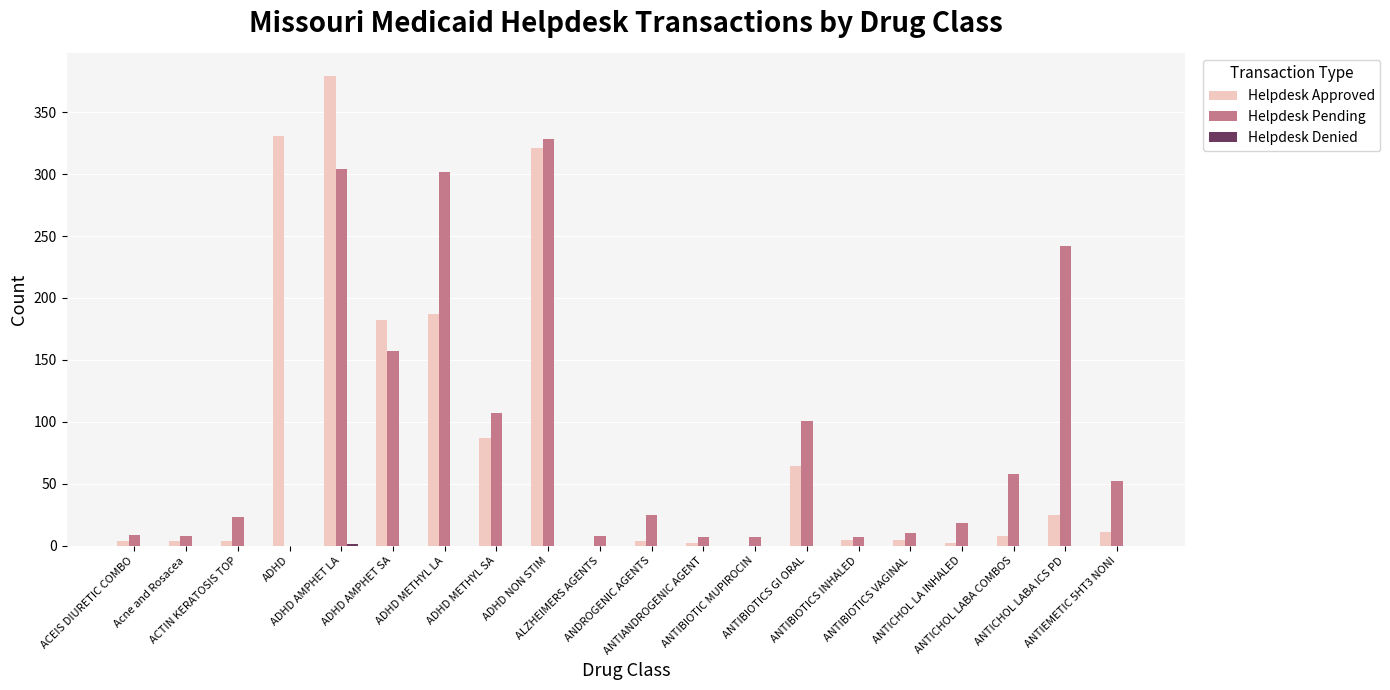

What is the maximum value for Helpdesk Pending?

328